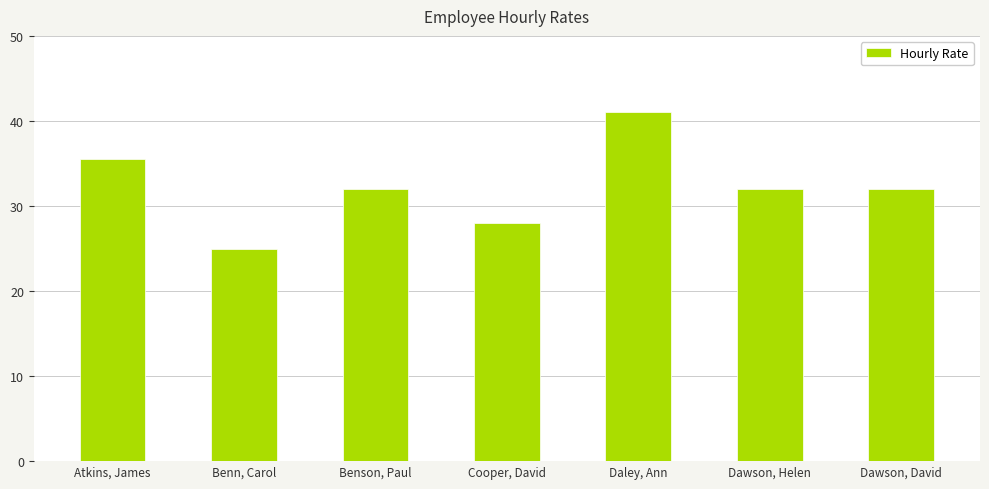

What is the label of the 7th bar from the left?

Dawson, David